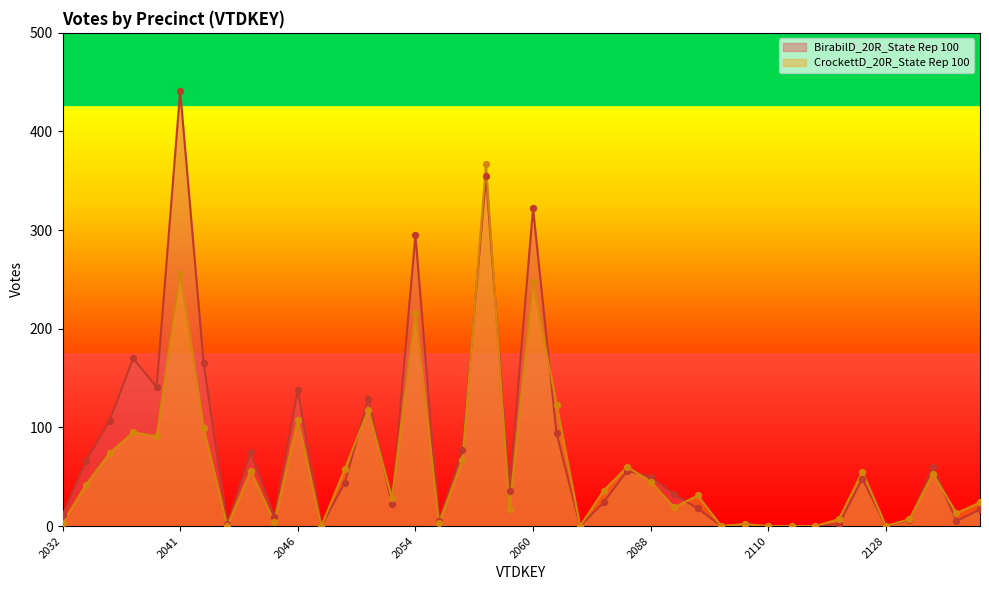

Is the value of BirabilD_20R_State Rep 100 at 2032 greater than the value of CrockettD_20R_State Rep 100 at 2040?

No